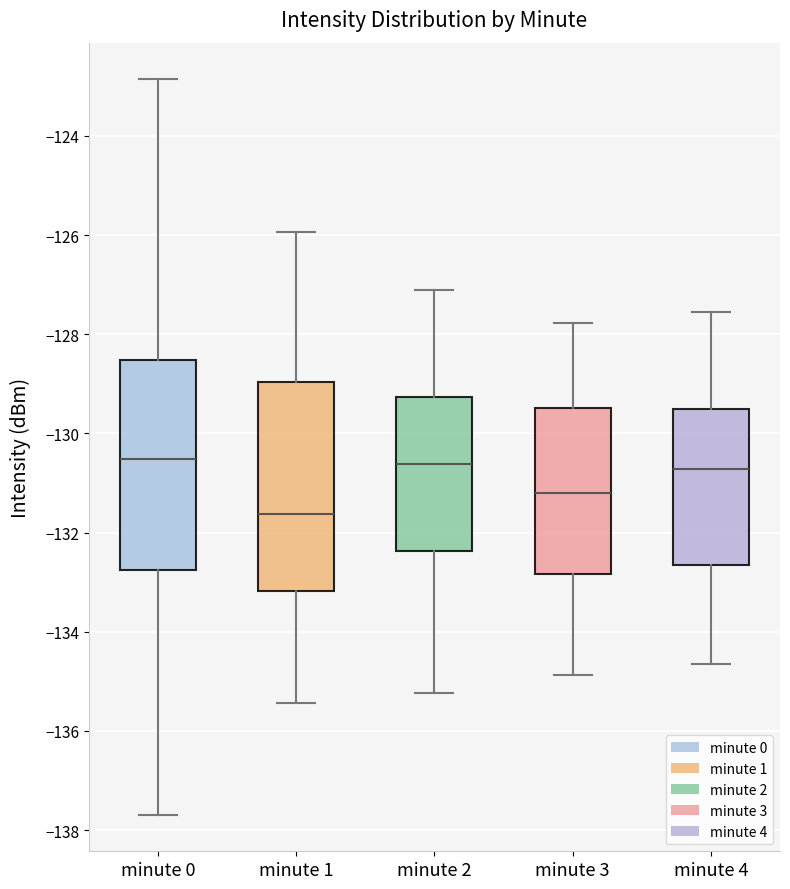

Reading left to right, read every box against the y-axis: the position of its median line, the range the box covers, and the ends of its whiskers. The values are not printed on the chart, so give them approximately, as read against the axis.

minute 0: median -130.6, box -132.8 to -128.6, whiskers -137.6 to -122.8
minute 1: median -131.6, box -133.2 to -129.0, whiskers -135.4 to -126.0
minute 2: median -130.6, box -132.4 to -129.2, whiskers -135.2 to -127.2
minute 3: median -131.2, box -132.8 to -129.4, whiskers -134.8 to -127.8
minute 4: median -130.8, box -132.6 to -129.6, whiskers -134.6 to -127.6